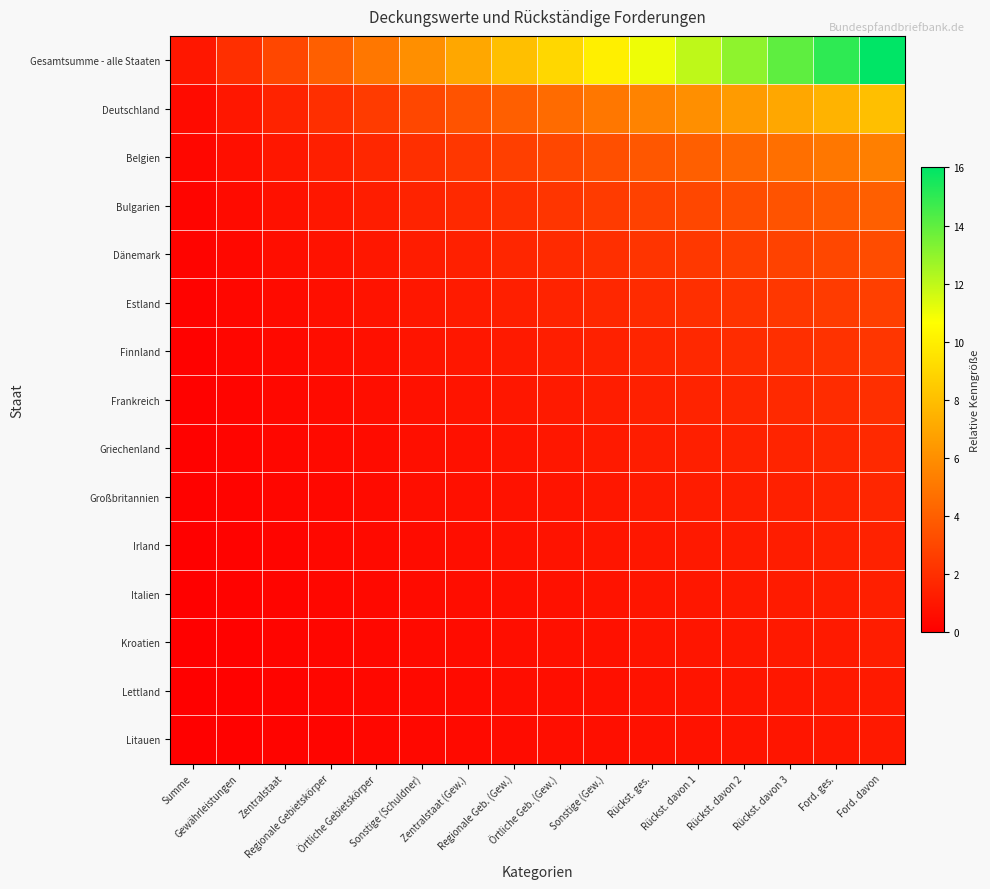

Reading left to right, transcribe all the data shown in this chart.

Gesamtsumme - alle Staaten: Summe=1.0	Gewährleistungen=2.0	Zentralstaat=3.0	Regionale Gebietskörper=4.0	Örtliche Gebietskörper=5.0	Sonstige (Schuldner)=6.0	Zentralstaat (Gew.)=7.0	Regionale Geb. (Gew.)=8.0	Örtliche Geb. (Gew.)=9.0	Sonstige (Gew.)=10.0	Rückst. ges.=11.0	Rückst. davon 1=12.0	Rückst. davon 2=13.0	Rückst. davon 3=14.0	Ford. ges.=15.0	Ford. davon=16.0
Deutschland: Summe=0.5	Gewährleistungen=1.0	Zentralstaat=1.5	Regionale Gebietskörper=2.0	Örtliche Gebietskörper=2.5	Sonstige (Schuldner)=3.0	Zentralstaat (Gew.)=3.5	Regionale Geb. (Gew.)=4.0	Örtliche Geb. (Gew.)=4.5	Sonstige (Gew.)=5.0	Rückst. ges.=5.5	Rückst. davon 1=6.0	Rückst. davon 2=6.5	Rückst. davon 3=7.0	Ford. ges.=7.5	Ford. davon=8.0
Belgien: Summe=0.3	Gewährleistungen=0.7	Zentralstaat=1.0	Regionale Gebietskörper=1.3	Örtliche Gebietskörper=1.7	Sonstige (Schuldner)=2.0	Zentralstaat (Gew.)=2.3	Regionale Geb. (Gew.)=2.7	Örtliche Geb. (Gew.)=3.0	Sonstige (Gew.)=3.3	Rückst. ges.=3.7	Rückst. davon 1=4.0	Rückst. davon 2=4.3	Rückst. davon 3=4.7	Ford. ges.=5.0	Ford. davon=5.3
Bulgarien: Summe=0.2	Gewährleistungen=0.5	Zentralstaat=0.8	Regionale Gebietskörper=1.0	Örtliche Gebietskörper=1.2	Sonstige (Schuldner)=1.5	Zentralstaat (Gew.)=1.8	Regionale Geb. (Gew.)=2.0	Örtliche Geb. (Gew.)=2.2	Sonstige (Gew.)=2.5	Rückst. ges.=2.8	Rückst. davon 1=3.0	Rückst. davon 2=3.2	Rückst. davon 3=3.5	Ford. ges.=3.8	Ford. davon=4.0
Dänemark: Summe=0.2	Gewährleistungen=0.4	Zentralstaat=0.6	Regionale Gebietskörper=0.8	Örtliche Gebietskörper=1.0	Sonstige (Schuldner)=1.2	Zentralstaat (Gew.)=1.4	Regionale Geb. (Gew.)=1.6	Örtliche Geb. (Gew.)=1.8	Sonstige (Gew.)=2.0	Rückst. ges.=2.2	Rückst. davon 1=2.4	Rückst. davon 2=2.6	Rückst. davon 3=2.8	Ford. ges.=3.0	Ford. davon=3.2
Estland: Summe=0.2	Gewährleistungen=0.3	Zentralstaat=0.5	Regionale Gebietskörper=0.7	Örtliche Gebietskörper=0.8	Sonstige (Schuldner)=1.0	Zentralstaat (Gew.)=1.2	Regionale Geb. (Gew.)=1.3	Örtliche Geb. (Gew.)=1.5	Sonstige (Gew.)=1.7	Rückst. ges.=1.8	Rückst. davon 1=2.0	Rückst. davon 2=2.2	Rückst. davon 3=2.3	Ford. ges.=2.5	Ford. davon=2.7
Finnland: Summe=0.1	Gewährleistungen=0.3	Zentralstaat=0.4	Regionale Gebietskörper=0.6	Örtliche Gebietskörper=0.7	Sonstige (Schuldner)=0.9	Zentralstaat (Gew.)=1.0	Regionale Geb. (Gew.)=1.1	Örtliche Geb. (Gew.)=1.3	Sonstige (Gew.)=1.4	Rückst. ges.=1.6	Rückst. davon 1=1.7	Rückst. davon 2=1.9	Rückst. davon 3=2.0	Ford. ges.=2.1	Ford. davon=2.3
Frankreich: Summe=0.1	Gewährleistungen=0.2	Zentralstaat=0.4	Regionale Gebietskörper=0.5	Örtliche Gebietskörper=0.6	Sonstige (Schuldner)=0.8	Zentralstaat (Gew.)=0.9	Regionale Geb. (Gew.)=1.0	Örtliche Geb. (Gew.)=1.1	Sonstige (Gew.)=1.2	Rückst. ges.=1.4	Rückst. davon 1=1.5	Rückst. davon 2=1.6	Rückst. davon 3=1.8	Ford. ges.=1.9	Ford. davon=2.0
Griechenland: Summe=0.1	Gewährleistungen=0.2	Zentralstaat=0.3	Regionale Gebietskörper=0.4	Örtliche Gebietskörper=0.6	Sonstige (Schuldner)=0.7	Zentralstaat (Gew.)=0.8	Regionale Geb. (Gew.)=0.9	Örtliche Geb. (Gew.)=1.0	Sonstige (Gew.)=1.1	Rückst. ges.=1.2	Rückst. davon 1=1.3	Rückst. davon 2=1.4	Rückst. davon 3=1.6	Ford. ges.=1.7	Ford. davon=1.8
Großbritannien: Summe=0.1	Gewährleistungen=0.2	Zentralstaat=0.3	Regionale Gebietskörper=0.4	Örtliche Gebietskörper=0.5	Sonstige (Schuldner)=0.6	Zentralstaat (Gew.)=0.7	Regionale Geb. (Gew.)=0.8	Örtliche Geb. (Gew.)=0.9	Sonstige (Gew.)=1.0	Rückst. ges.=1.1	Rückst. davon 1=1.2	Rückst. davon 2=1.3	Rückst. davon 3=1.4	Ford. ges.=1.5	Ford. davon=1.6
Irland: Summe=0.1	Gewährleistungen=0.2	Zentralstaat=0.3	Regionale Gebietskörper=0.4	Örtliche Gebietskörper=0.5	Sonstige (Schuldner)=0.5	Zentralstaat (Gew.)=0.6	Regionale Geb. (Gew.)=0.7	Örtliche Geb. (Gew.)=0.8	Sonstige (Gew.)=0.9	Rückst. ges.=1.0	Rückst. davon 1=1.1	Rückst. davon 2=1.2	Rückst. davon 3=1.3	Ford. ges.=1.4	Ford. davon=1.5
Italien: Summe=0.1	Gewährleistungen=0.2	Zentralstaat=0.2	Regionale Gebietskörper=0.3	Örtliche Gebietskörper=0.4	Sonstige (Schuldner)=0.5	Zentralstaat (Gew.)=0.6	Regionale Geb. (Gew.)=0.7	Örtliche Geb. (Gew.)=0.8	Sonstige (Gew.)=0.8	Rückst. ges.=0.9	Rückst. davon 1=1.0	Rückst. davon 2=1.1	Rückst. davon 3=1.2	Ford. ges.=1.2	Ford. davon=1.3
Kroatien: Summe=0.1	Gewährleistungen=0.2	Zentralstaat=0.2	Regionale Gebietskörper=0.3	Örtliche Gebietskörper=0.4	Sonstige (Schuldner)=0.5	Zentralstaat (Gew.)=0.5	Regionale Geb. (Gew.)=0.6	Örtliche Geb. (Gew.)=0.7	Sonstige (Gew.)=0.8	Rückst. ges.=0.8	Rückst. davon 1=0.9	Rückst. davon 2=1.0	Rückst. davon 3=1.1	Ford. ges.=1.2	Ford. davon=1.2
Lettland: Summe=0.1	Gewährleistungen=0.1	Zentralstaat=0.2	Regionale Gebietskörper=0.3	Örtliche Gebietskörper=0.4	Sonstige (Schuldner)=0.4	Zentralstaat (Gew.)=0.5	Regionale Geb. (Gew.)=0.6	Örtliche Geb. (Gew.)=0.6	Sonstige (Gew.)=0.7	Rückst. ges.=0.8	Rückst. davon 1=0.9	Rückst. davon 2=0.9	Rückst. davon 3=1.0	Ford. ges.=1.1	Ford. davon=1.1
Litauen: Summe=0.1	Gewährleistungen=0.1	Zentralstaat=0.2	Regionale Gebietskörper=0.3	Örtliche Gebietskörper=0.3	Sonstige (Schuldner)=0.4	Zentralstaat (Gew.)=0.5	Regionale Geb. (Gew.)=0.5	Örtliche Geb. (Gew.)=0.6	Sonstige (Gew.)=0.7	Rückst. ges.=0.7	Rückst. davon 1=0.8	Rückst. davon 2=0.9	Rückst. davon 3=0.9	Ford. ges.=1.0	Ford. davon=1.1